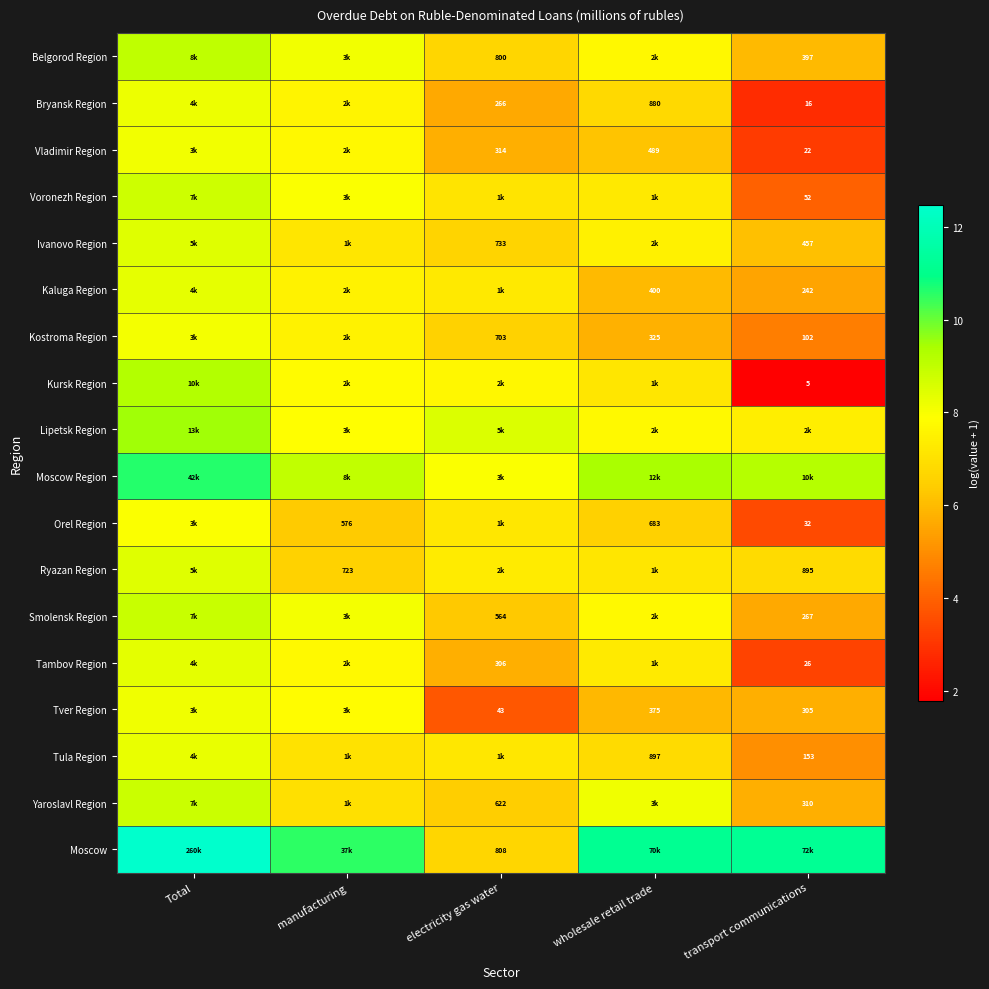

At which label does Tver Region first exceed 5?

Total